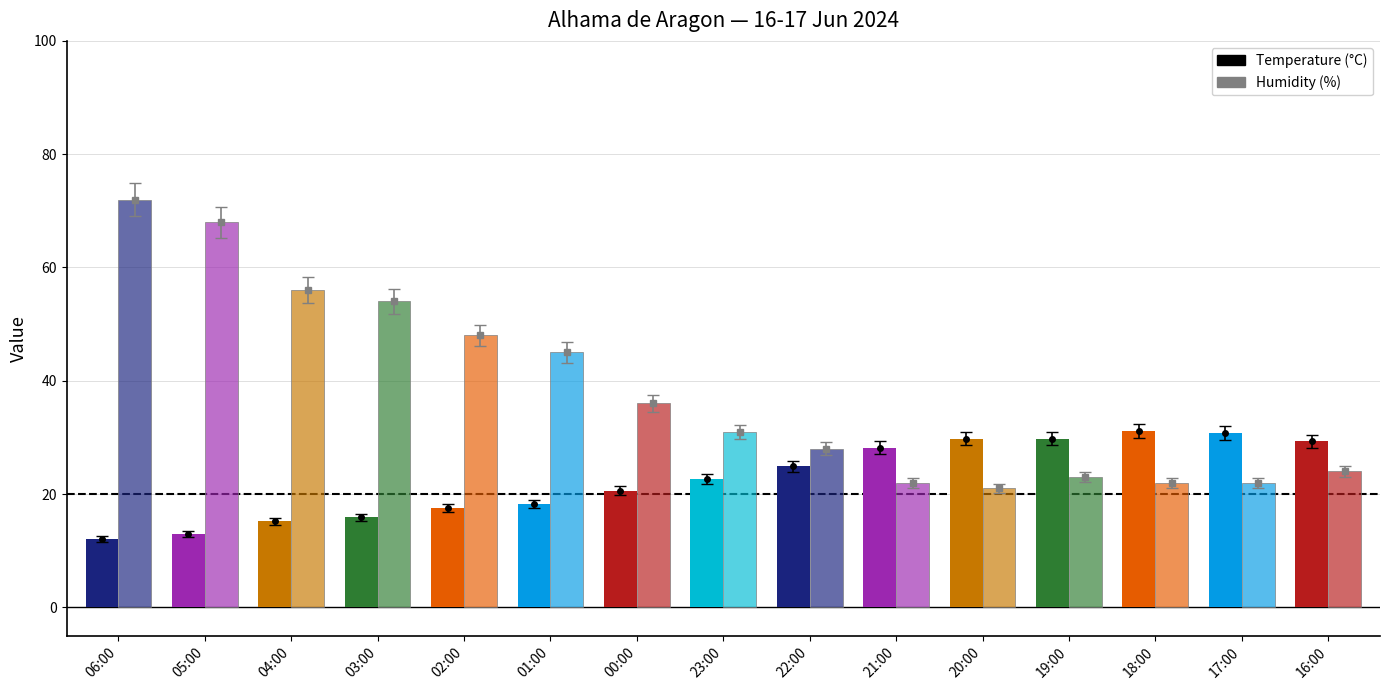

Which series changed the most between 01:00 and 16:00?

Humidity (%)